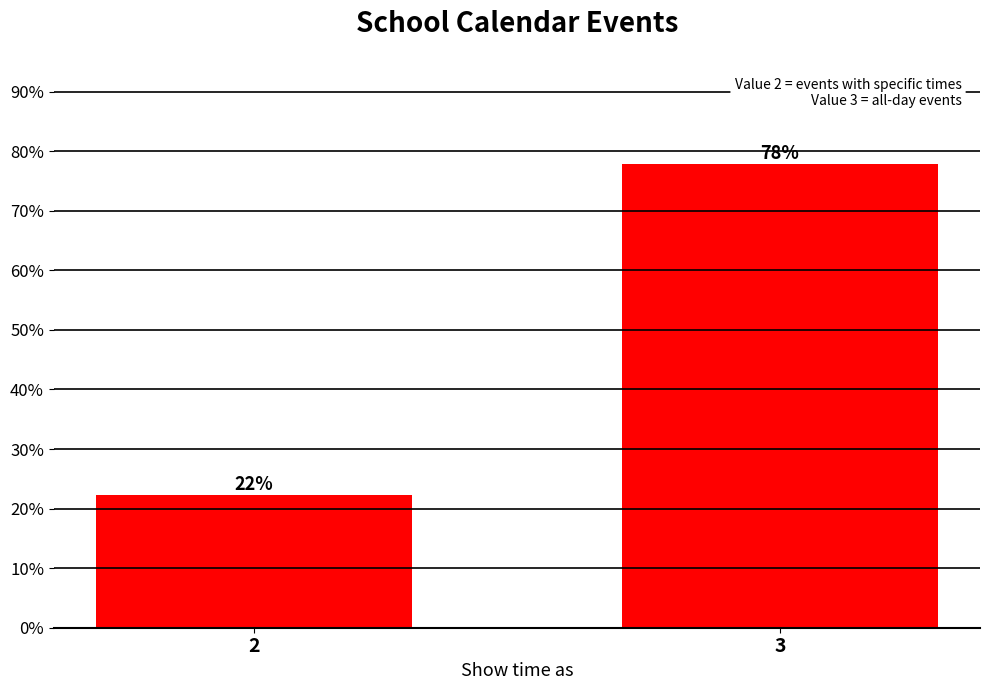

What is the value of the 2nd bar from the left?

77.8